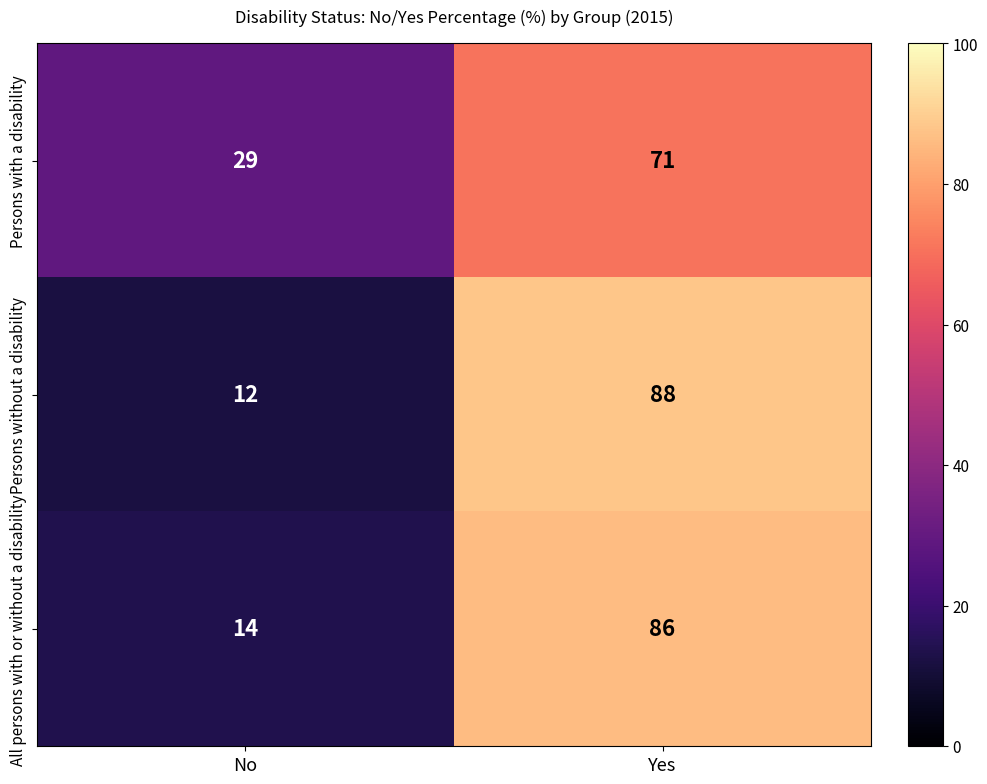

Reading left to right, extract all data points from this chart.

Persons with a disability: 29	71
Persons without a disability: 12	88
All persons with or without a disability: 14	86